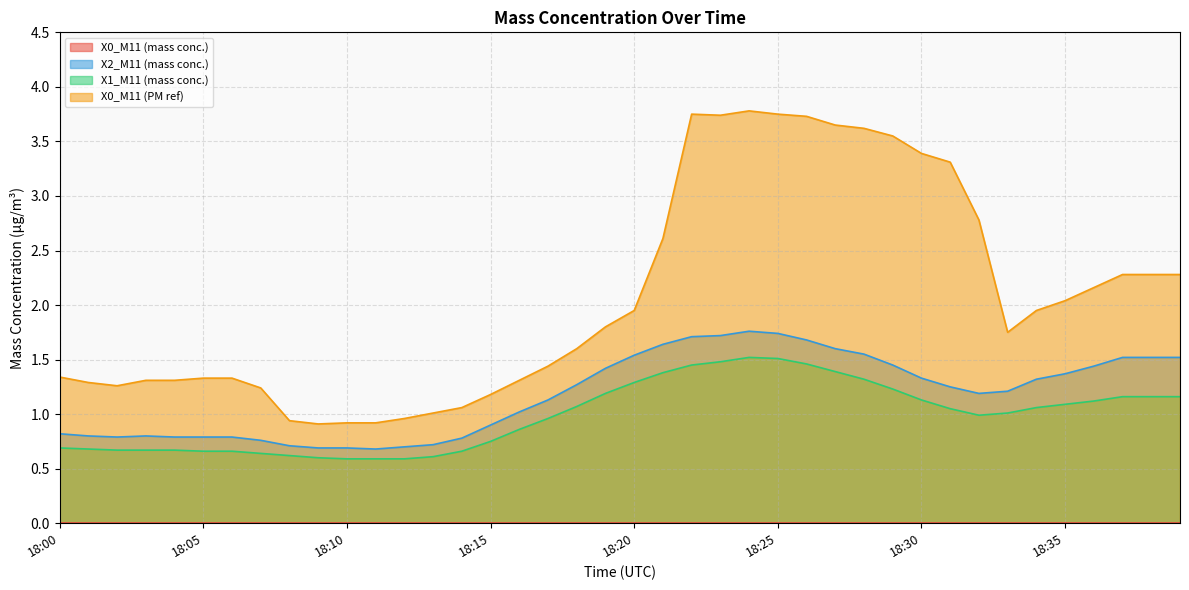

Between 18:13 and 18:38, which series saw the biggest shift?

X0_M11 (PM ref)